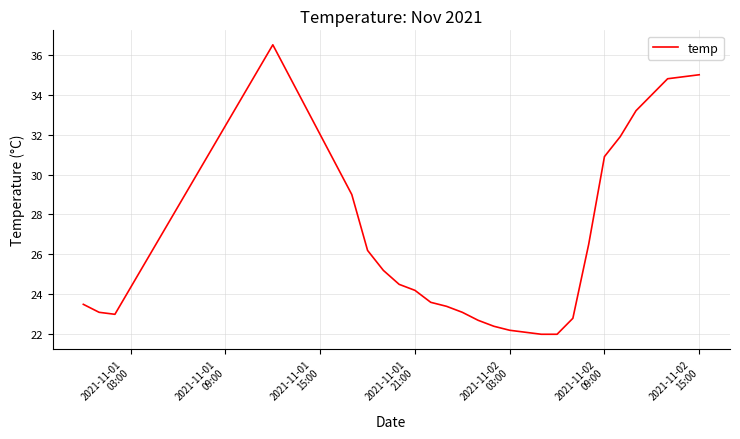

What is the maximum value shown in the chart?

36.5